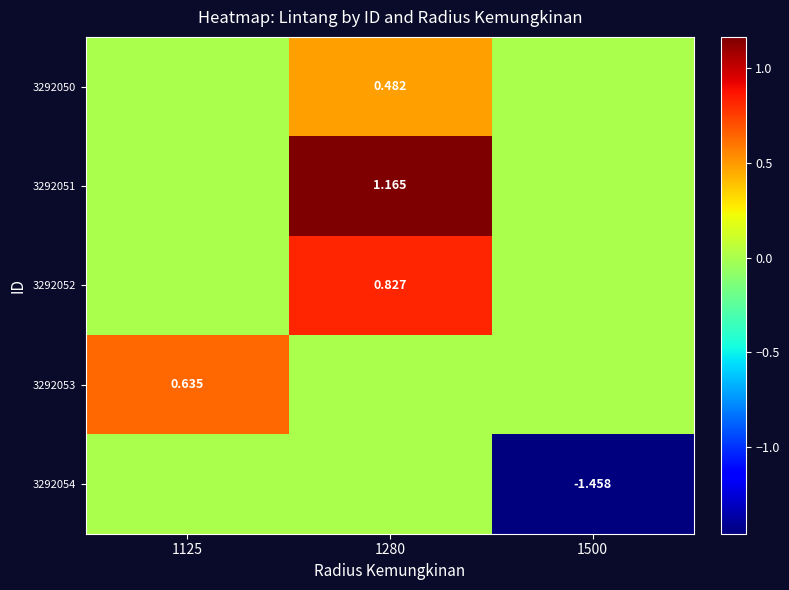

Which label corresponds to the smallest value in the chart?

1500